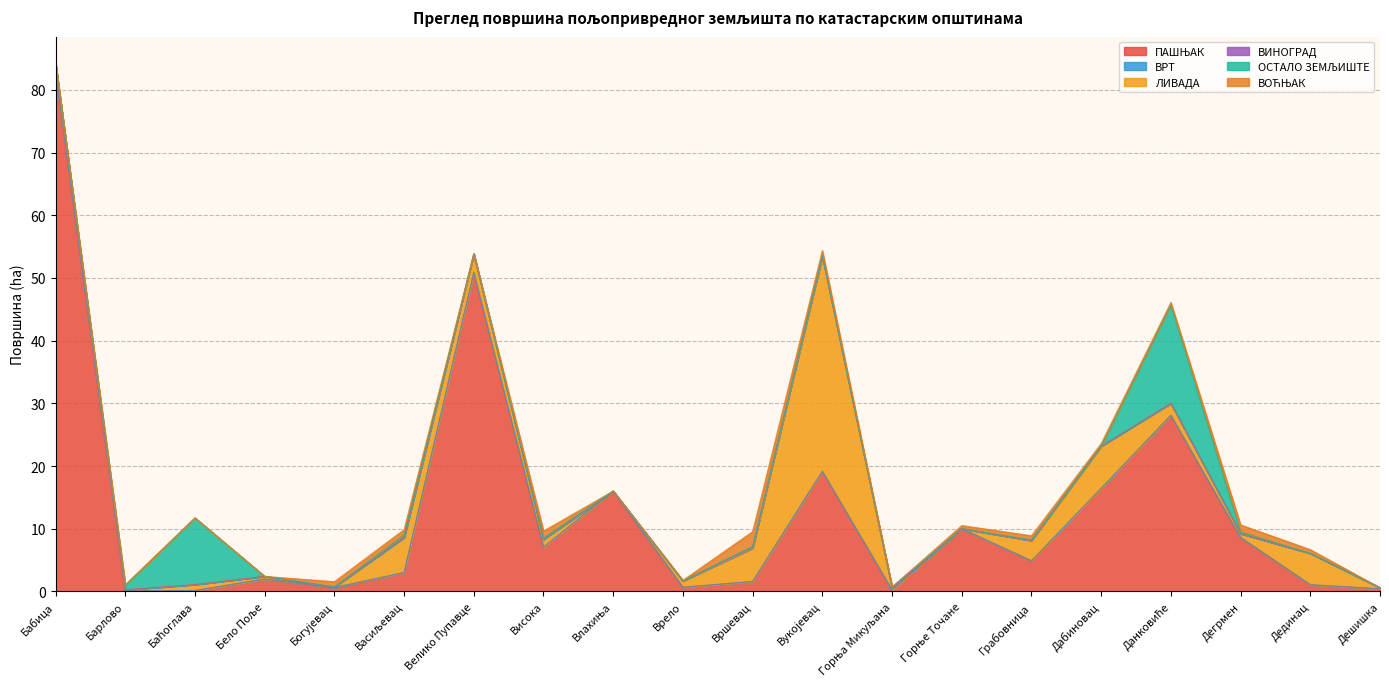

How many lines are shown in the chart?

6